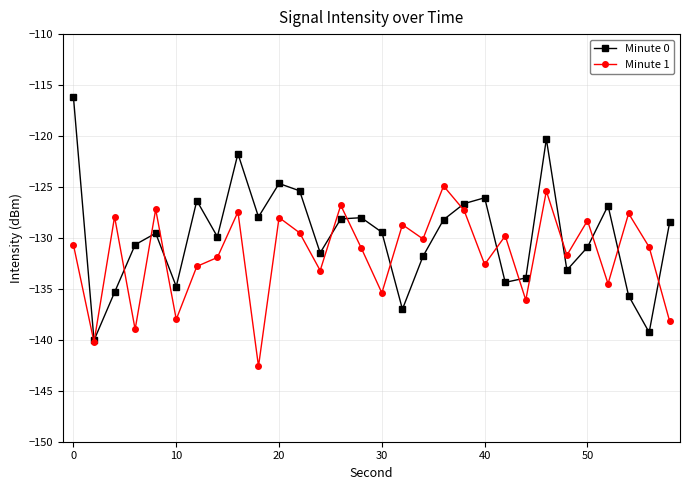

How many interior local peaks does the Minute 1 series have?

11